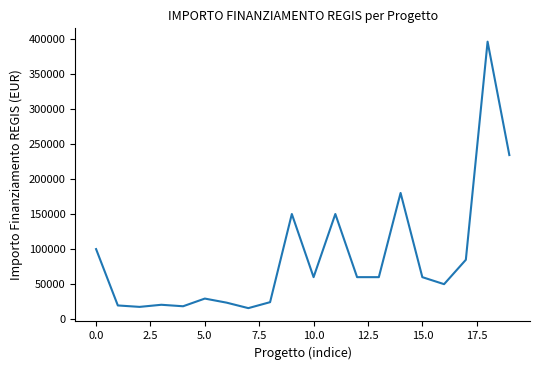

What is the smallest value displayed?

15844.0